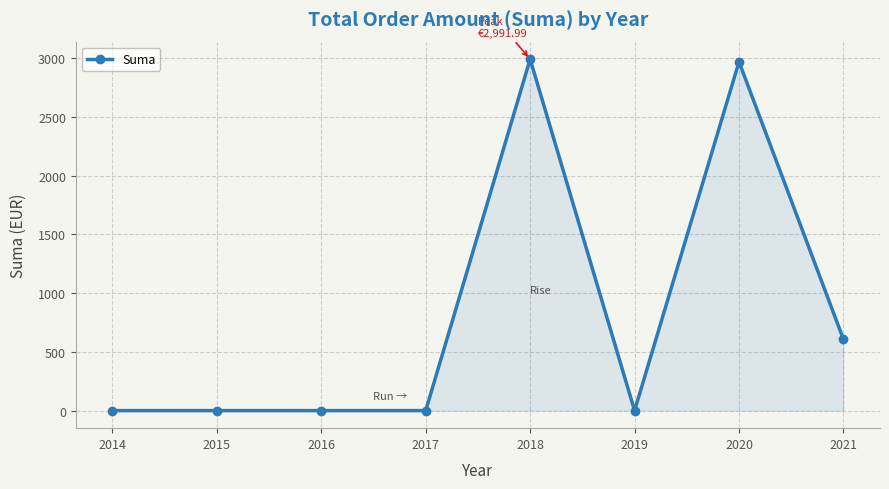

What is the average value?

821.1